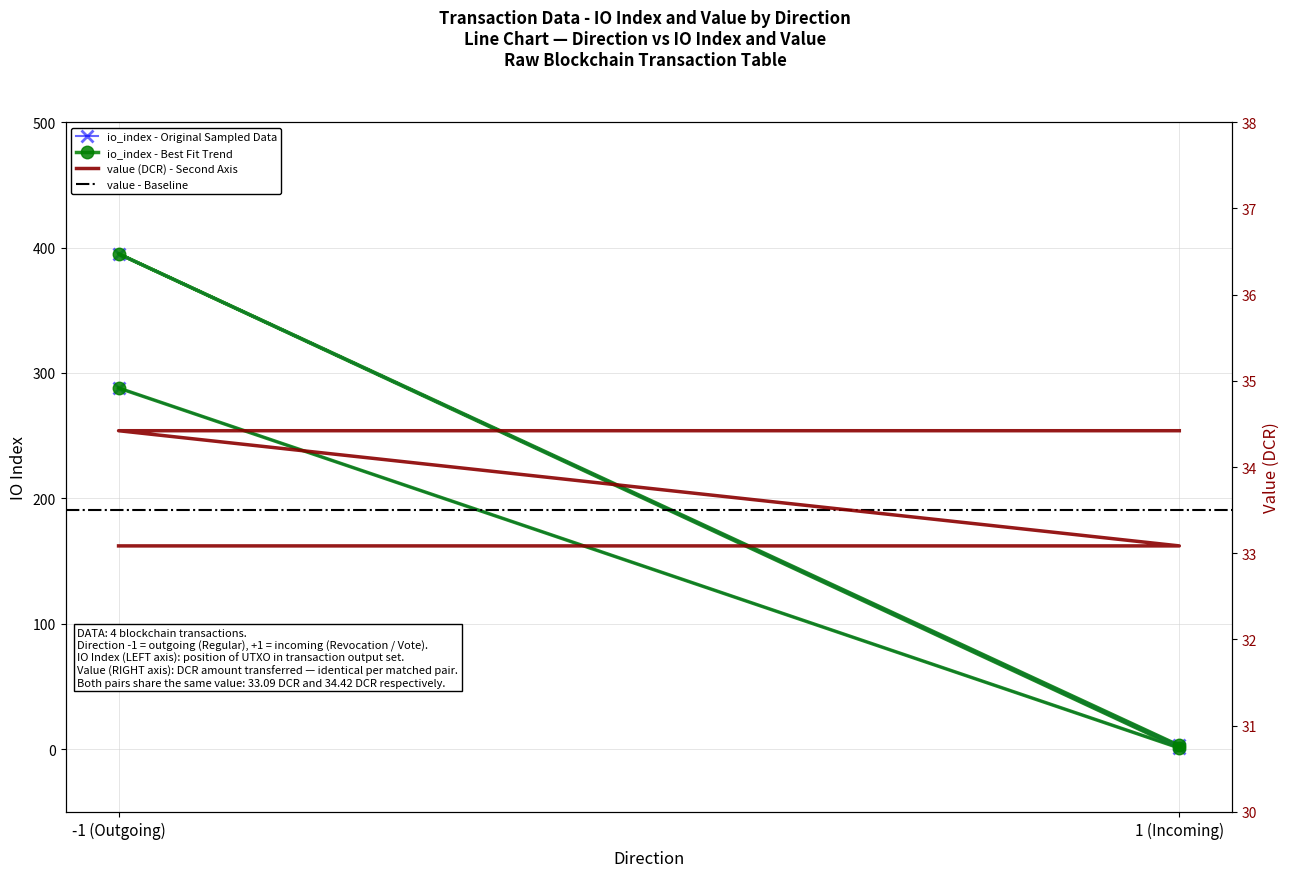

Is it true that io_index equals 1.0 at 1 (Incoming)?

True